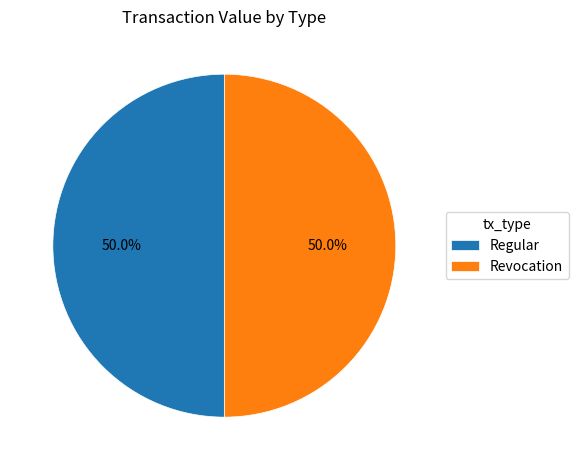

What percentage is NOT represented by Revocation?

50.0%